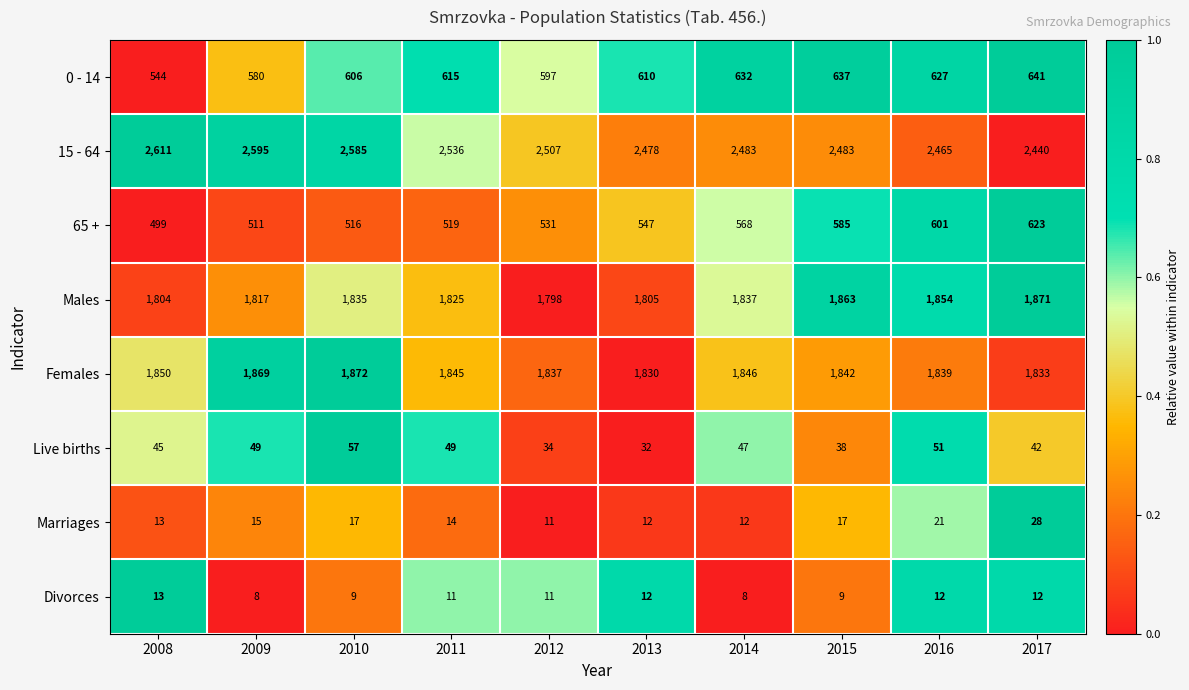

Between 2011 and 2015, which series saw the biggest shift?

65 +